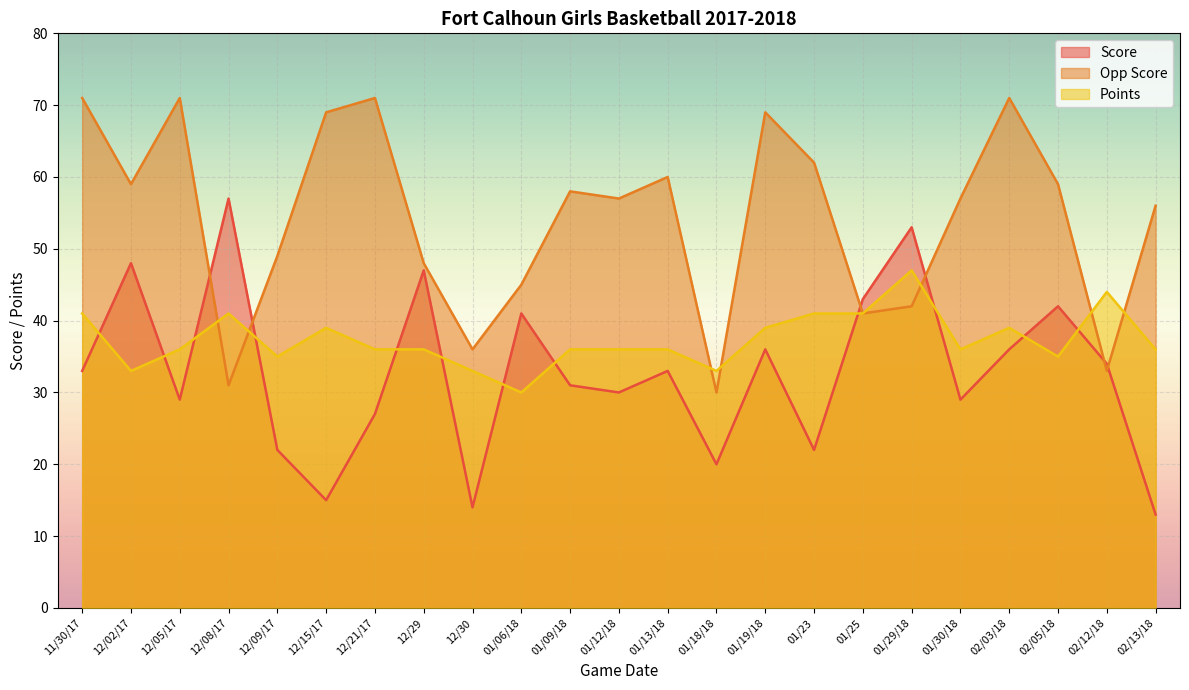

What is the minimum value for Opp Score?

30